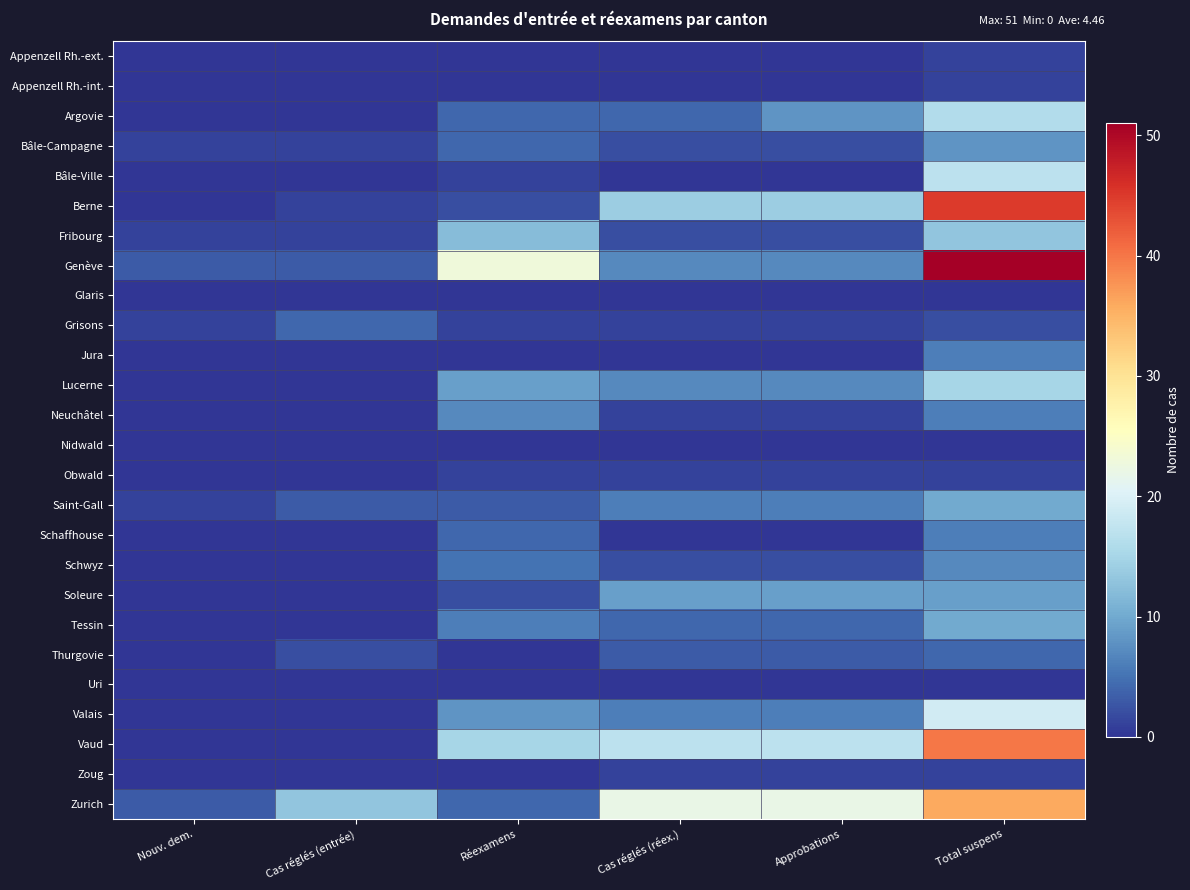

Reading left to right, extract all data points from this chart.

Appenzell Rh.-ext.: Nouv. dem.=0	Cas réglés (entrée)=0	Réexamens=0	Cas réglés (réex.)=0	Approbations=0	Total suspens=1
Appenzell Rh.-int.: Nouv. dem.=0	Cas réglés (entrée)=0	Réexamens=0	Cas réglés (réex.)=0	Approbations=0	Total suspens=1
Argovie: Nouv. dem.=0	Cas réglés (entrée)=0	Réexamens=4	Cas réglés (réex.)=4	Approbations=8	Total suspens=16
Bâle-Campagne: Nouv. dem.=1	Cas réglés (entrée)=1	Réexamens=4	Cas réglés (réex.)=2	Approbations=2	Total suspens=8
Bâle-Ville: Nouv. dem.=0	Cas réglés (entrée)=0	Réexamens=1	Cas réglés (réex.)=0	Approbations=0	Total suspens=17
Berne: Nouv. dem.=0	Cas réglés (entrée)=1	Réexamens=2	Cas réglés (réex.)=14	Approbations=14	Total suspens=45
Fribourg: Nouv. dem.=1	Cas réglés (entrée)=1	Réexamens=12	Cas réglés (réex.)=2	Approbations=2	Total suspens=13
Genève: Nouv. dem.=3	Cas réglés (entrée)=3	Réexamens=23	Cas réglés (réex.)=7	Approbations=7	Total suspens=51
Glaris: Nouv. dem.=0	Cas réglés (entrée)=0	Réexamens=0	Cas réglés (réex.)=0	Approbations=0	Total suspens=0
Grisons: Nouv. dem.=1	Cas réglés (entrée)=4	Réexamens=1	Cas réglés (réex.)=1	Approbations=1	Total suspens=2
Jura: Nouv. dem.=0	Cas réglés (entrée)=0	Réexamens=0	Cas réglés (réex.)=0	Approbations=0	Total suspens=6
Lucerne: Nouv. dem.=0	Cas réglés (entrée)=0	Réexamens=9	Cas réglés (réex.)=7	Approbations=7	Total suspens=15
Neuchâtel: Nouv. dem.=0	Cas réglés (entrée)=0	Réexamens=7	Cas réglés (réex.)=1	Approbations=1	Total suspens=6
Nidwald: Nouv. dem.=0	Cas réglés (entrée)=0	Réexamens=0	Cas réglés (réex.)=0	Approbations=0	Total suspens=0
Obwald: Nouv. dem.=0	Cas réglés (entrée)=0	Réexamens=1	Cas réglés (réex.)=1	Approbations=1	Total suspens=1
Saint-Gall: Nouv. dem.=1	Cas réglés (entrée)=3	Réexamens=3	Cas réglés (réex.)=6	Approbations=6	Total suspens=10
Schaffhouse: Nouv. dem.=0	Cas réglés (entrée)=0	Réexamens=4	Cas réglés (réex.)=0	Approbations=0	Total suspens=6
Schwyz: Nouv. dem.=0	Cas réglés (entrée)=0	Réexamens=5	Cas réglés (réex.)=2	Approbations=2	Total suspens=7
Soleure: Nouv. dem.=0	Cas réglés (entrée)=0	Réexamens=2	Cas réglés (réex.)=9	Approbations=9	Total suspens=9
Tessin: Nouv. dem.=0	Cas réglés (entrée)=0	Réexamens=6	Cas réglés (réex.)=4	Approbations=4	Total suspens=10
Thurgovie: Nouv. dem.=0	Cas réglés (entrée)=2	Réexamens=0	Cas réglés (réex.)=3	Approbations=3	Total suspens=4
Uri: Nouv. dem.=0	Cas réglés (entrée)=0	Réexamens=0	Cas réglés (réex.)=0	Approbations=0	Total suspens=0
Valais: Nouv. dem.=0	Cas réglés (entrée)=0	Réexamens=8	Cas réglés (réex.)=6	Approbations=6	Total suspens=19
Vaud: Nouv. dem.=0	Cas réglés (entrée)=0	Réexamens=15	Cas réglés (réex.)=17	Approbations=17	Total suspens=40
Zoug: Nouv. dem.=0	Cas réglés (entrée)=0	Réexamens=0	Cas réglés (réex.)=1	Approbations=1	Total suspens=1
Zurich: Nouv. dem.=3	Cas réglés (entrée)=13	Réexamens=4	Cas réglés (réex.)=22	Approbations=22	Total suspens=36